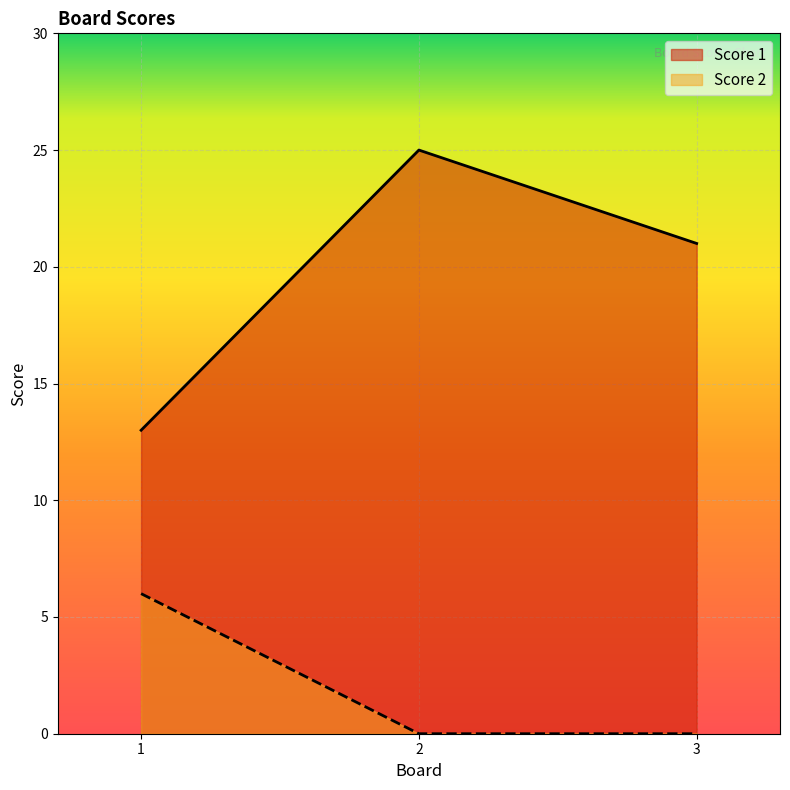

Which series changed the most between 1 and 2?

Score 1